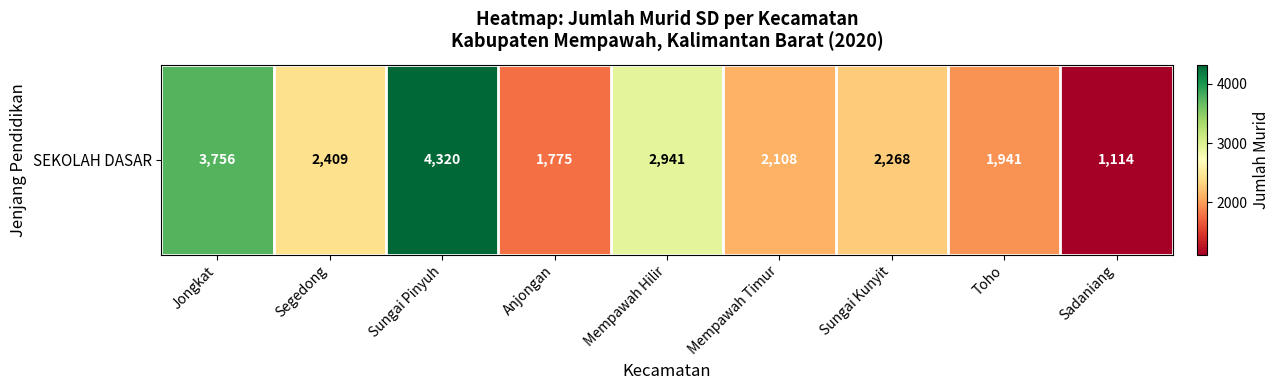

What is the change in value from Jongkat to Sadaniang?

-2642